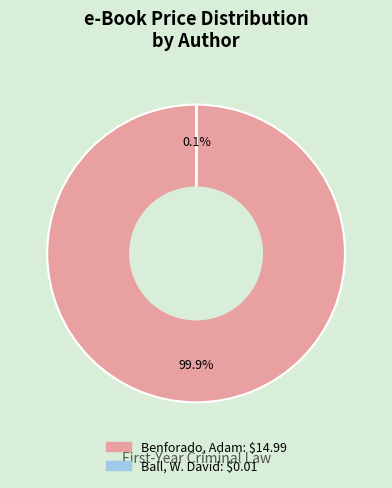

What percentage is NOT represented by Benforado, Adam?

0.1%